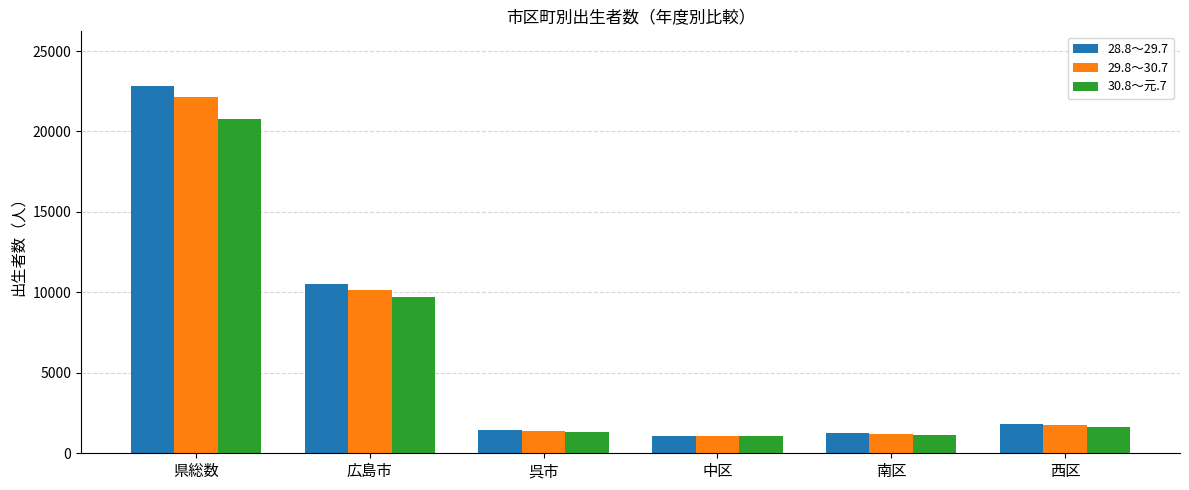

Rank the series by their maximum value, from lowest to highest.

30.8～元.7, 29.8～30.7, 28.8～29.7